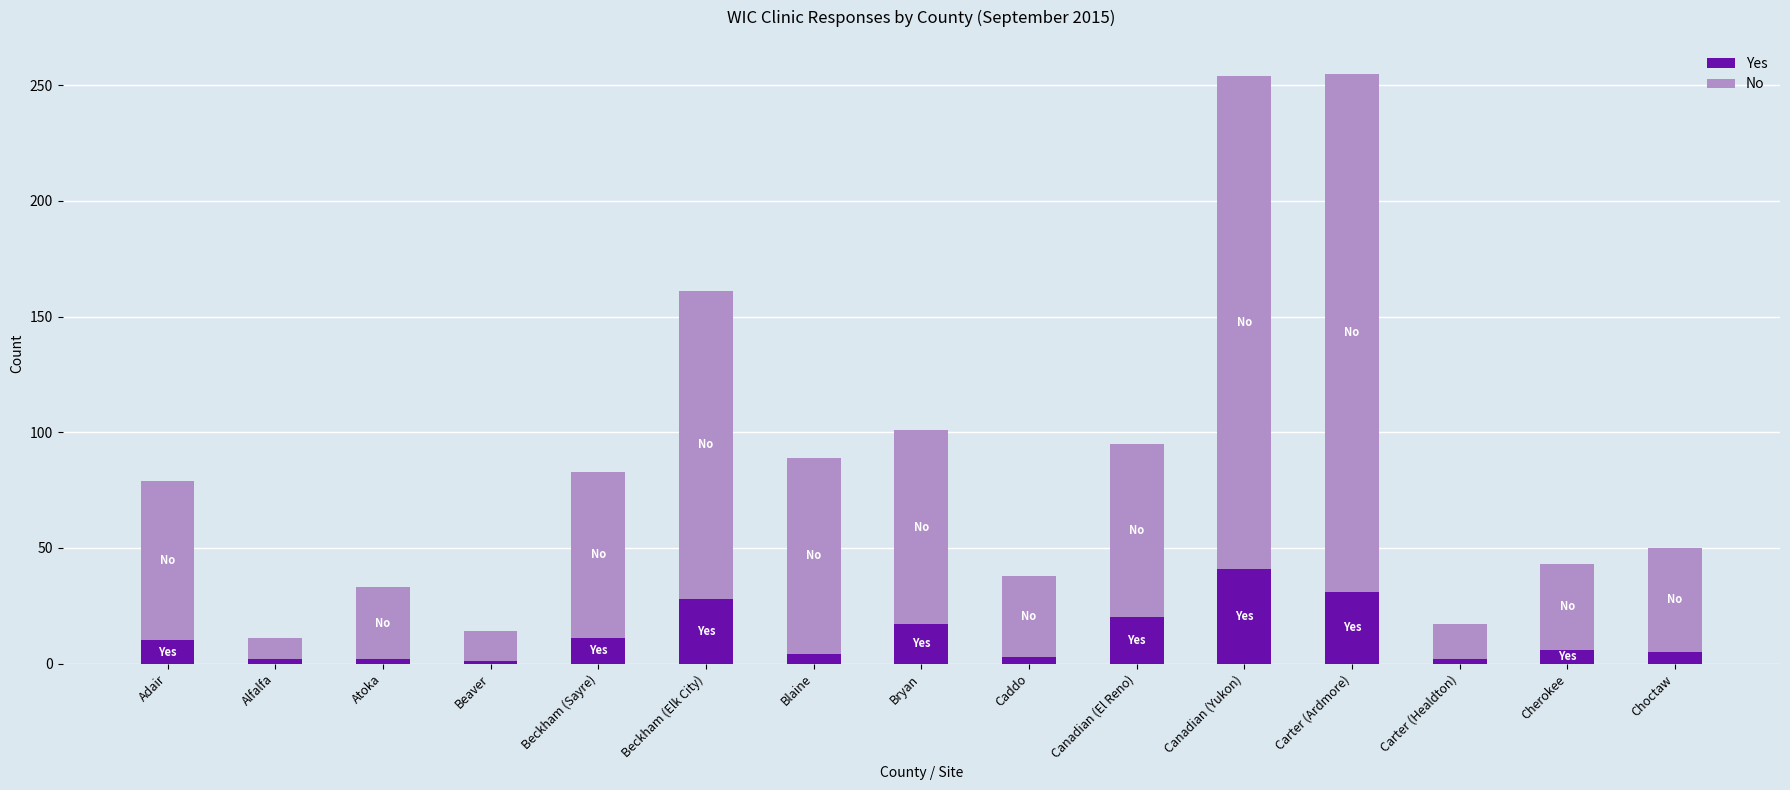

What is the total value across all series at Adair?

79